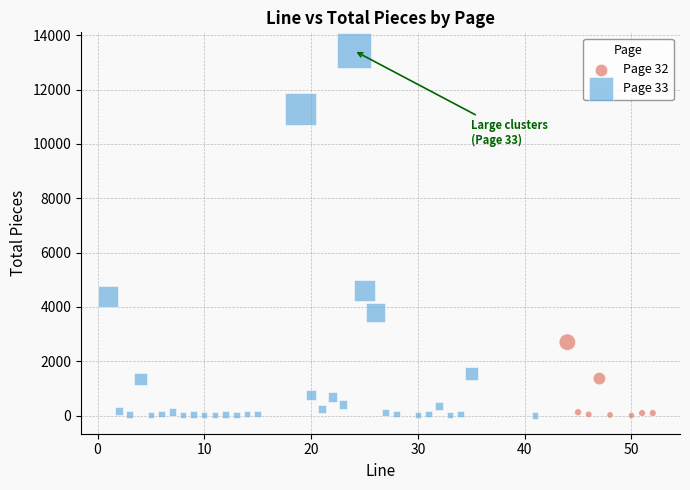

Which series has the widest spread of Y values?

Page 33